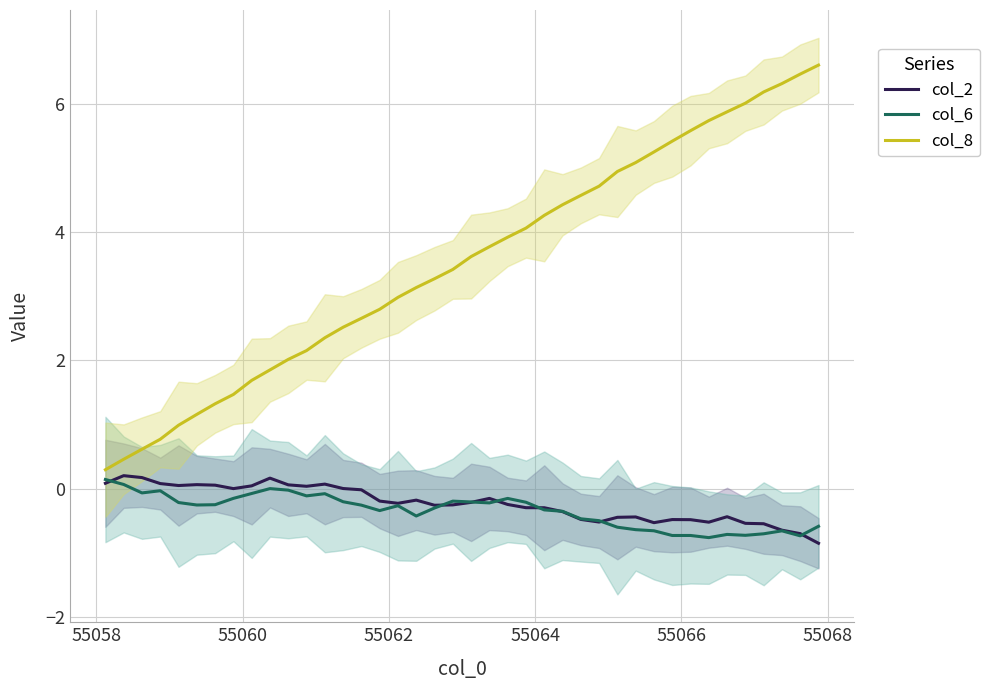

What is the smallest value displayed?

-0.9